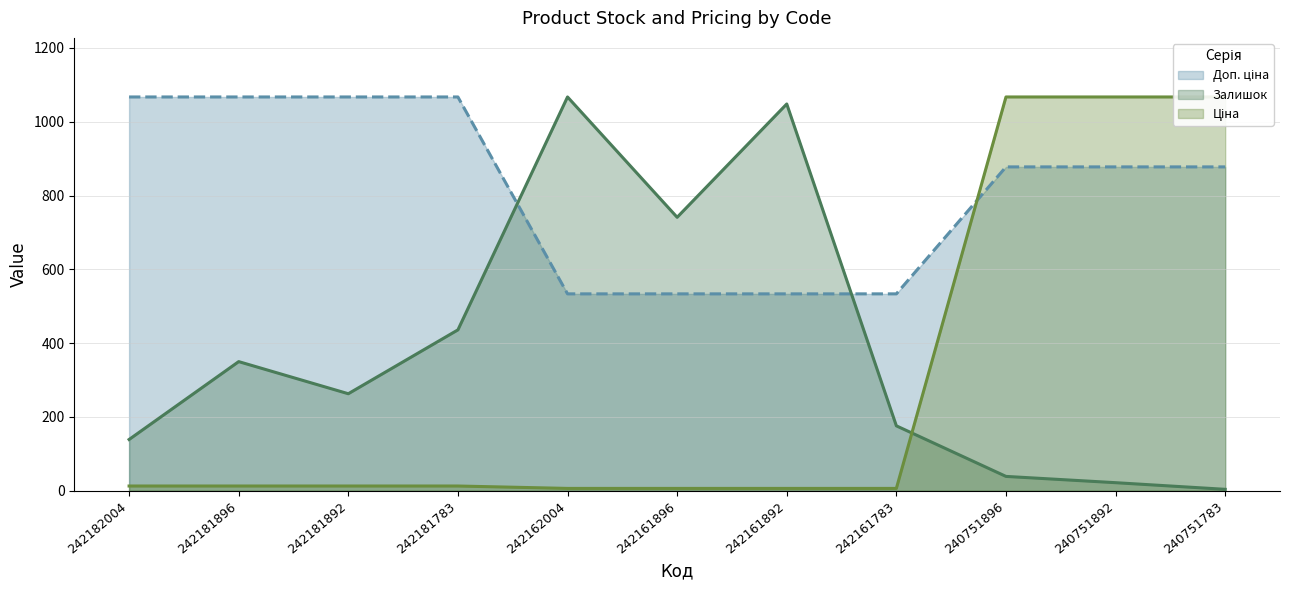

How many intersections are there between Доп. ціна and Залишок?

2